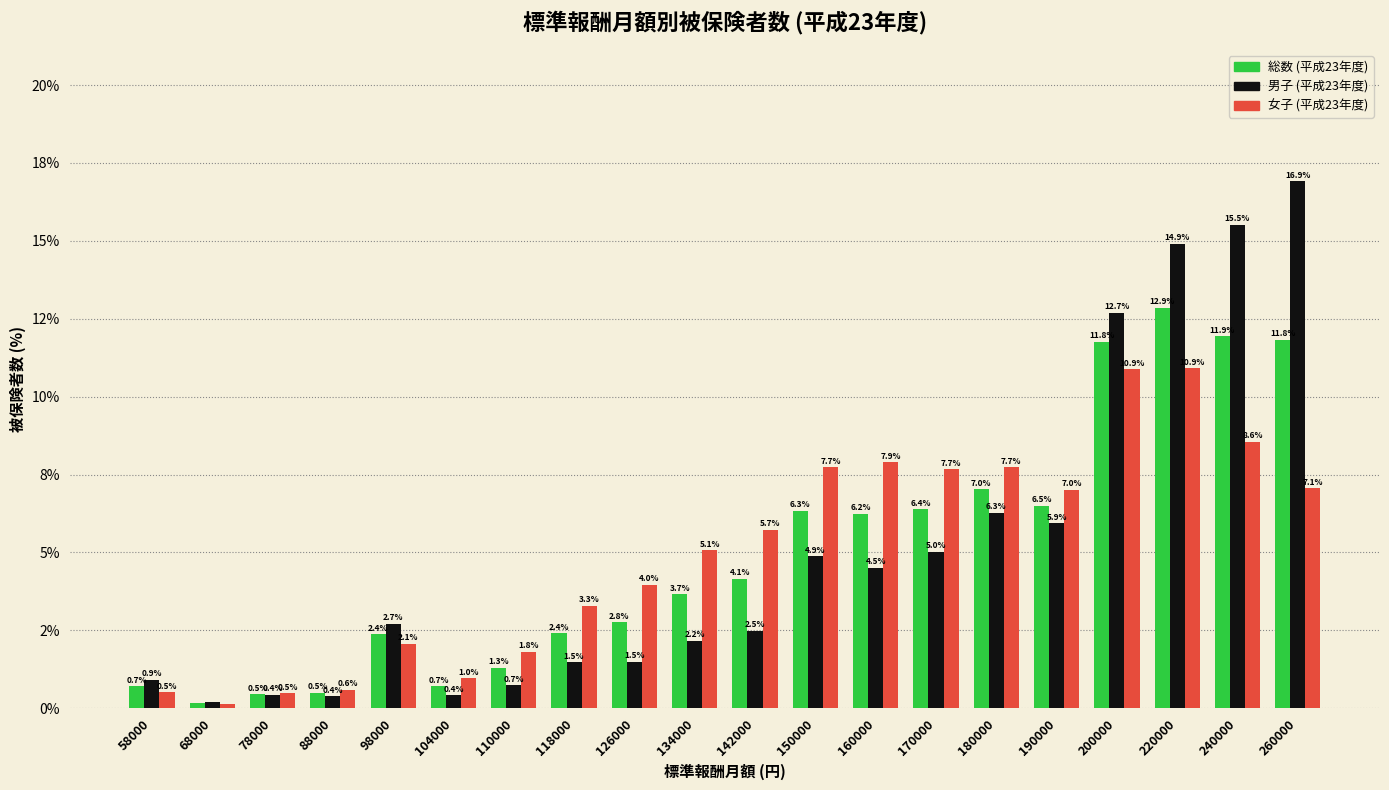

Does the chart contain any negative values?

No